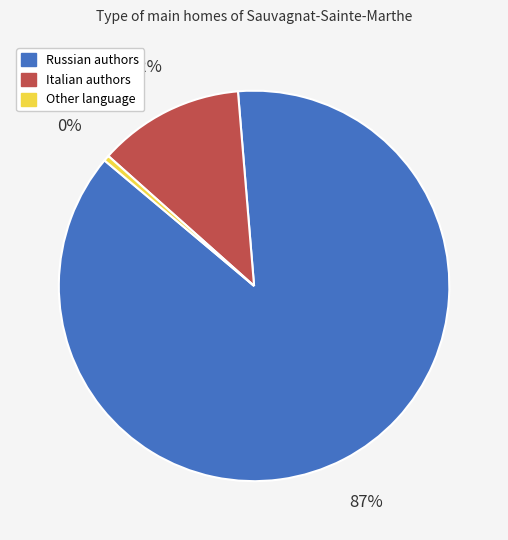

To the nearest percent, what percentage of the pie is Other?

0%